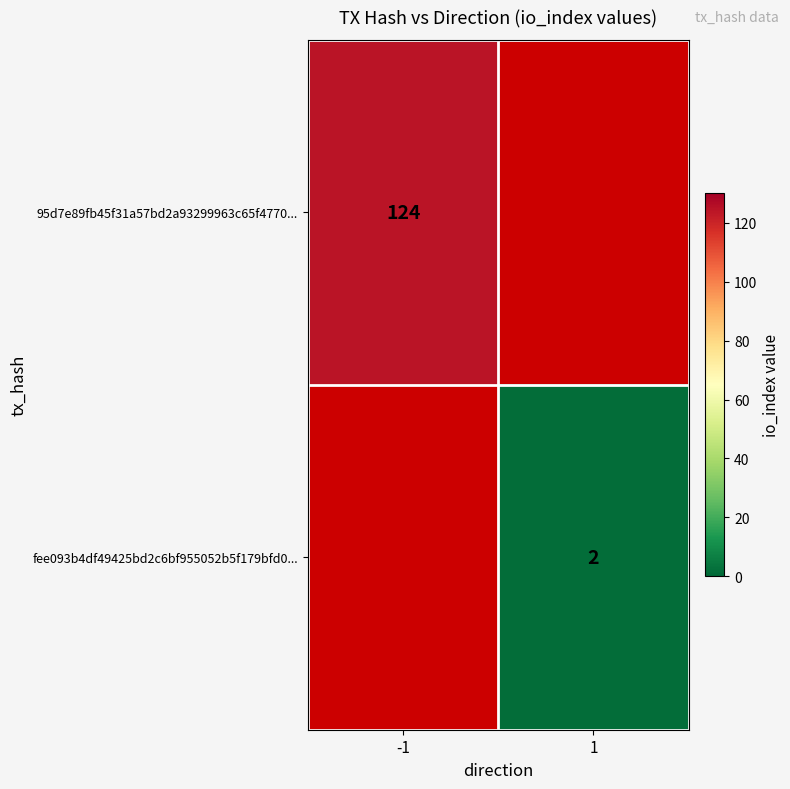

Which category has the highest value across all series?

-1